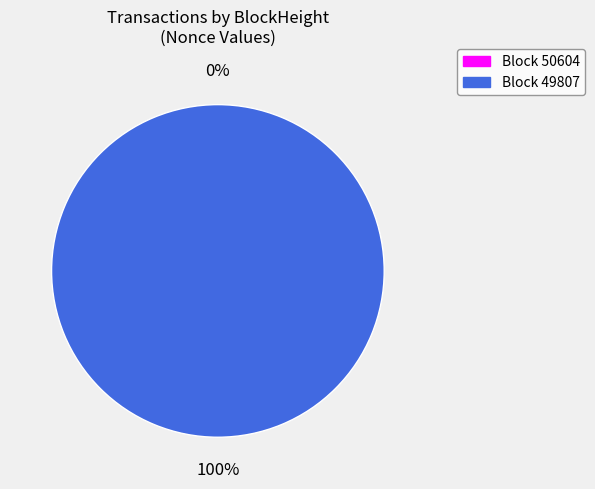

The 49807 slice represents 89% of the pie. True or false?

False